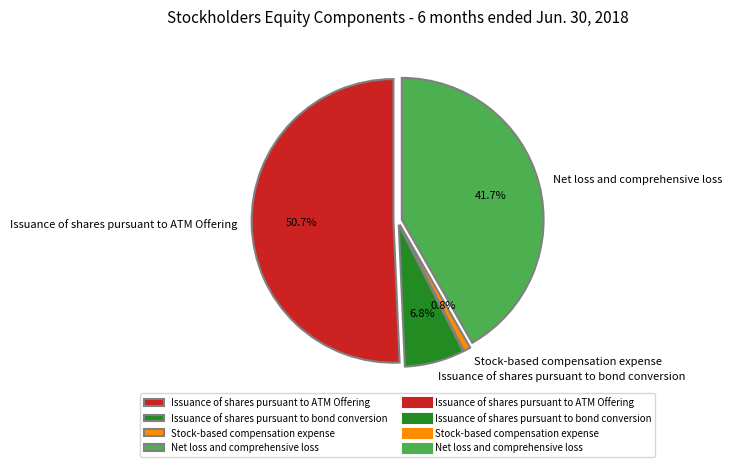

What portion of the pie excludes Issuance of shares pursuant to ATM Offering?

49.3%